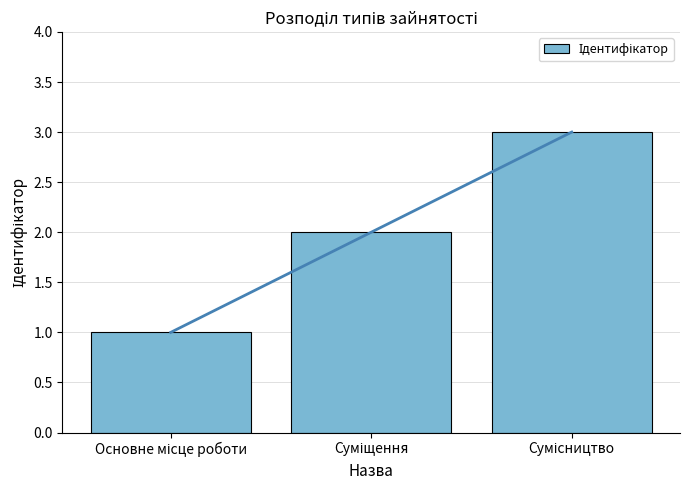

What is the difference between the values at Сумісництво and Основне місце роботи?

2